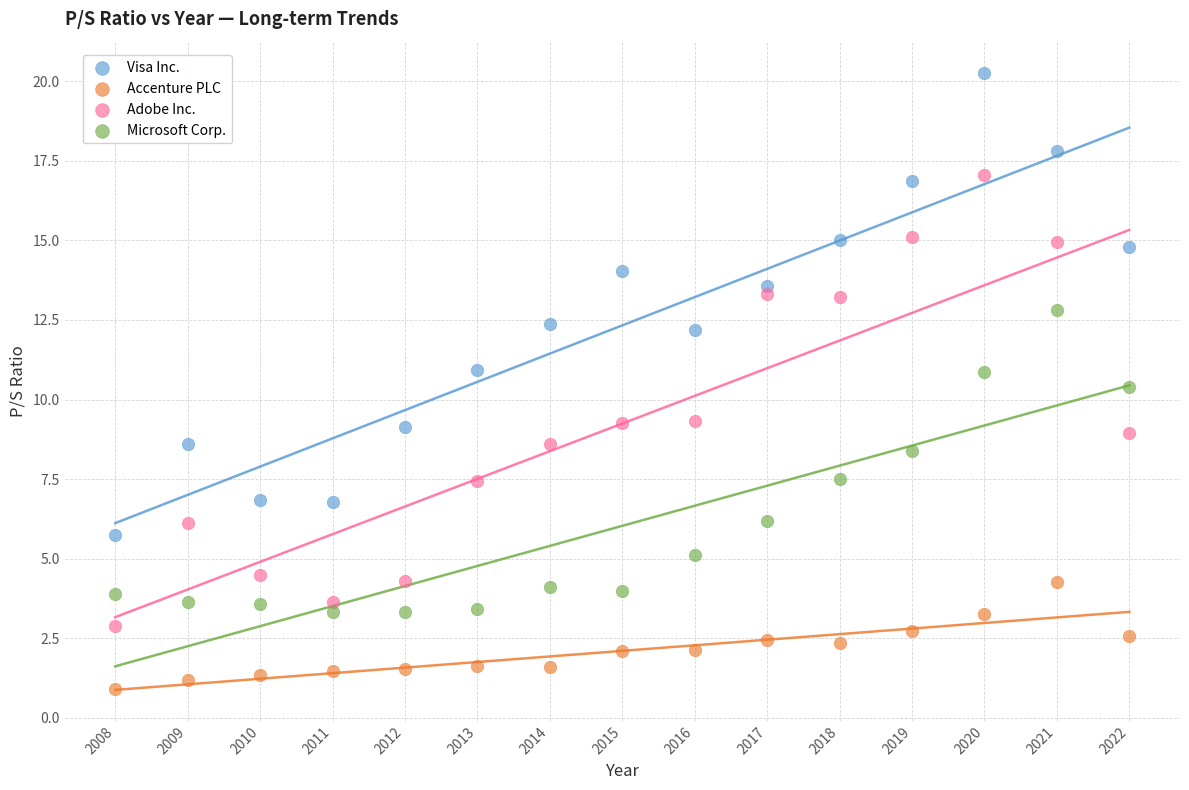

Which series has the largest Y range (max minus min)?

Visa Inc.